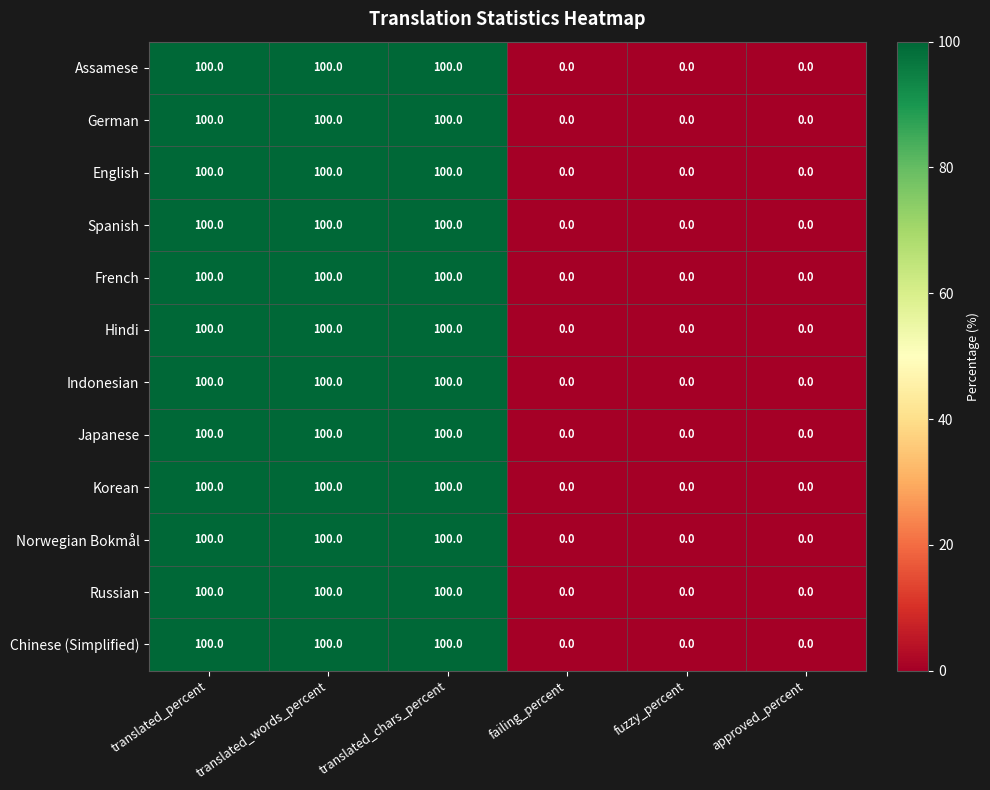

What is the difference between the maximum and minimum values in the Norwegian Bokmål series?

100